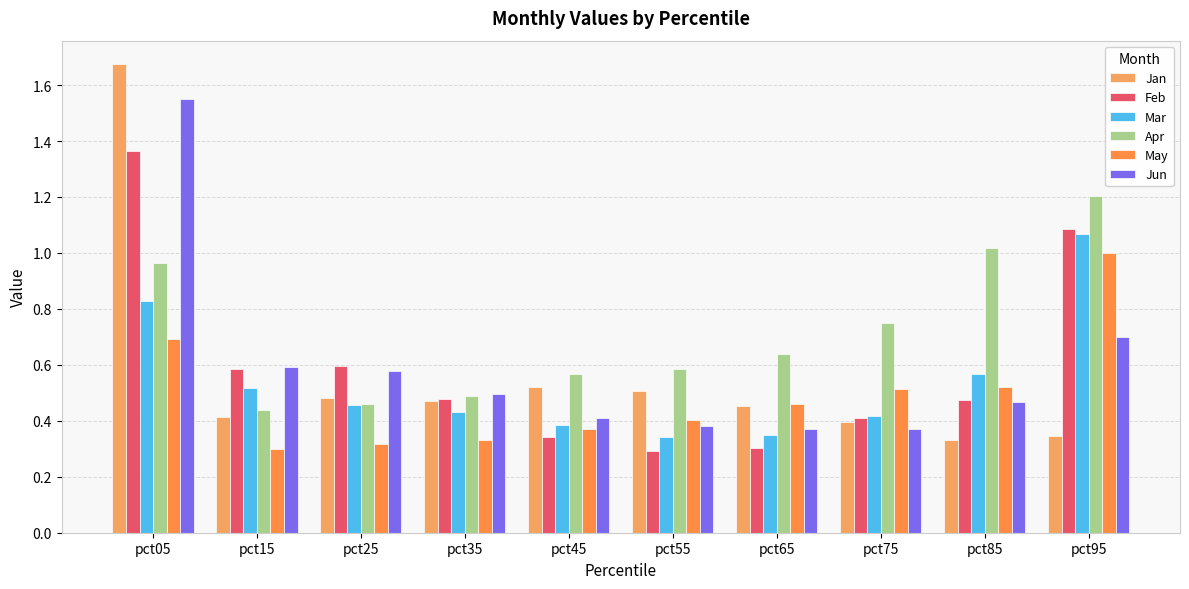

What is the difference between the second highest and second lowest values in the Mar series?

0.5